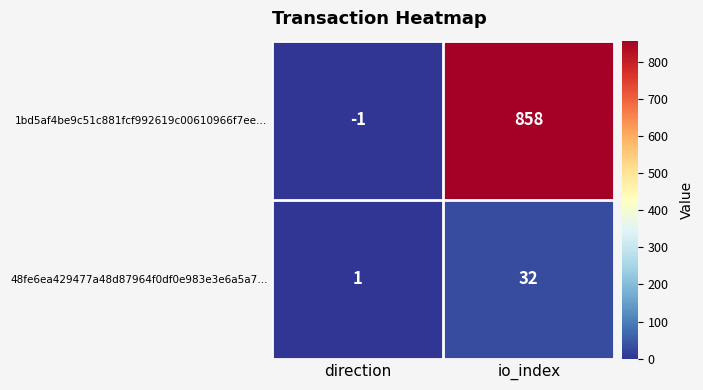

The 48fe6ea429477a48d87964f0df0e983e3e6a5a7… series shows 32 at io_index. True or false?

True